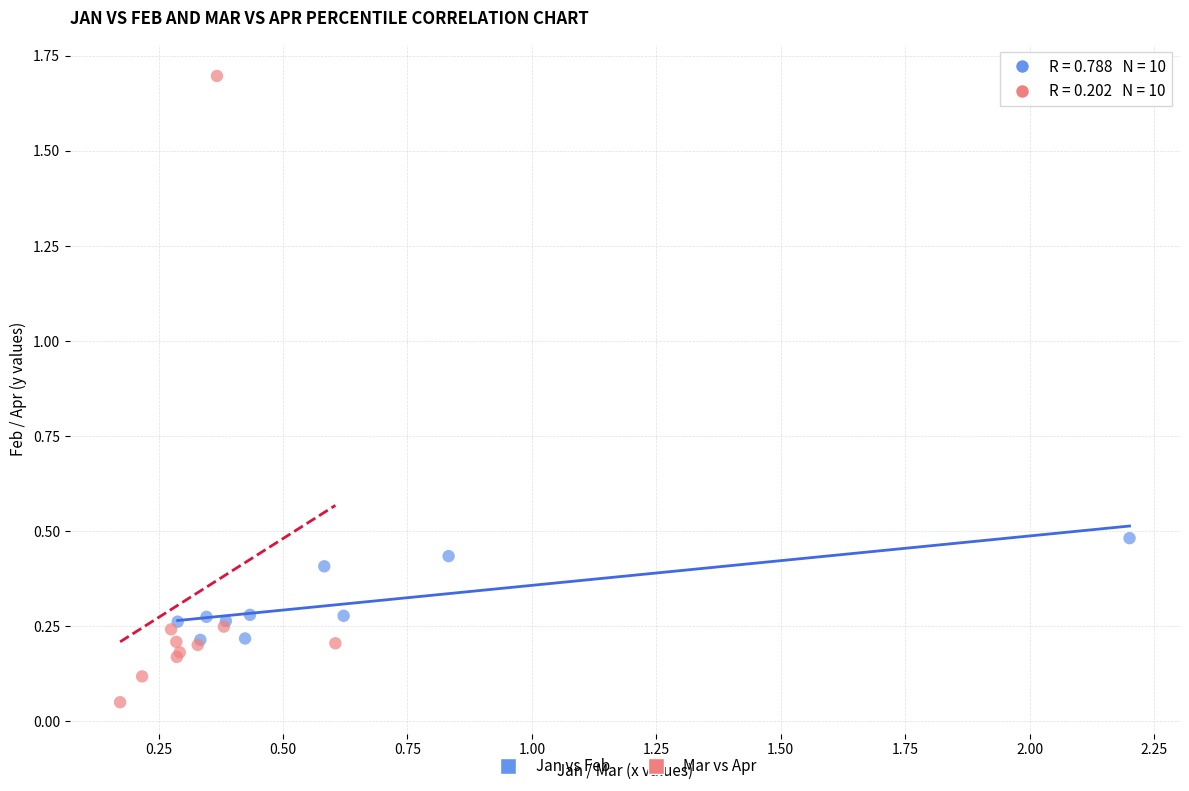

Which series has the widest spread of Y values?

Mar vs Apr